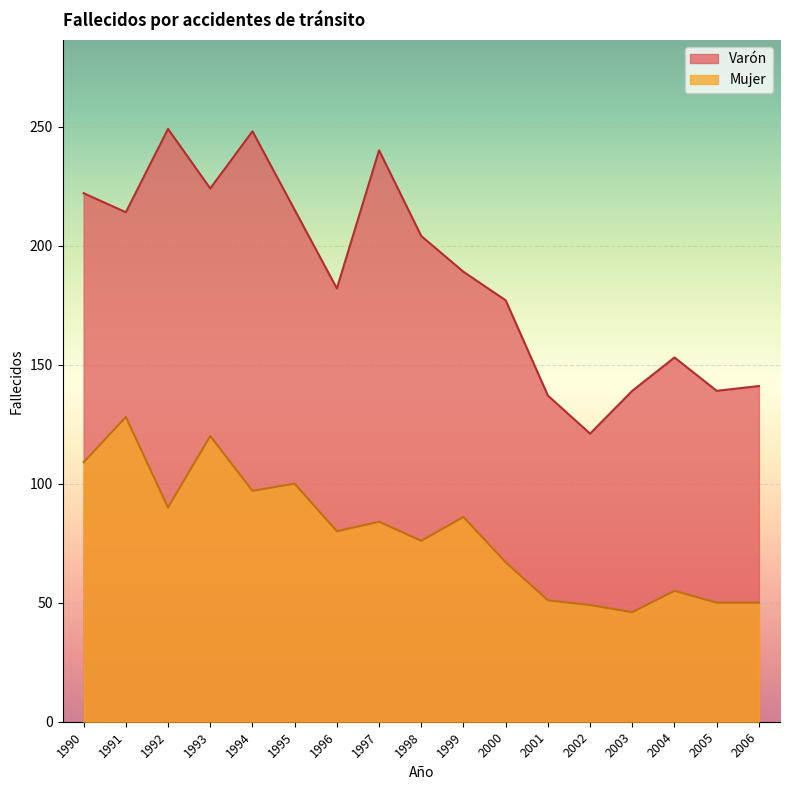

What value does the Varón series have at 1992?

249